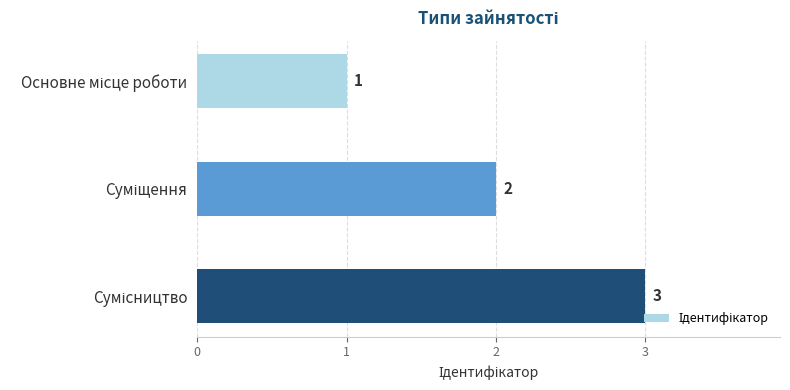

What is the greatest value displayed?

3